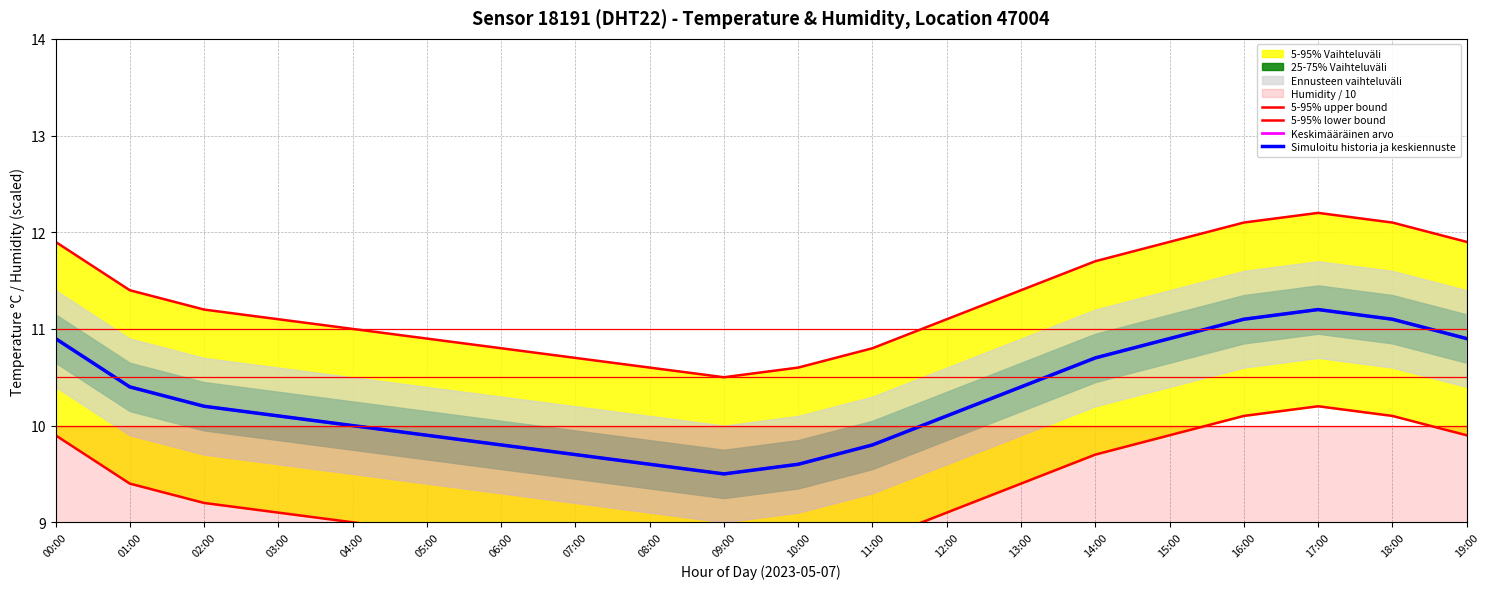

Which series has the widest spread of values?

5-95% upper bound